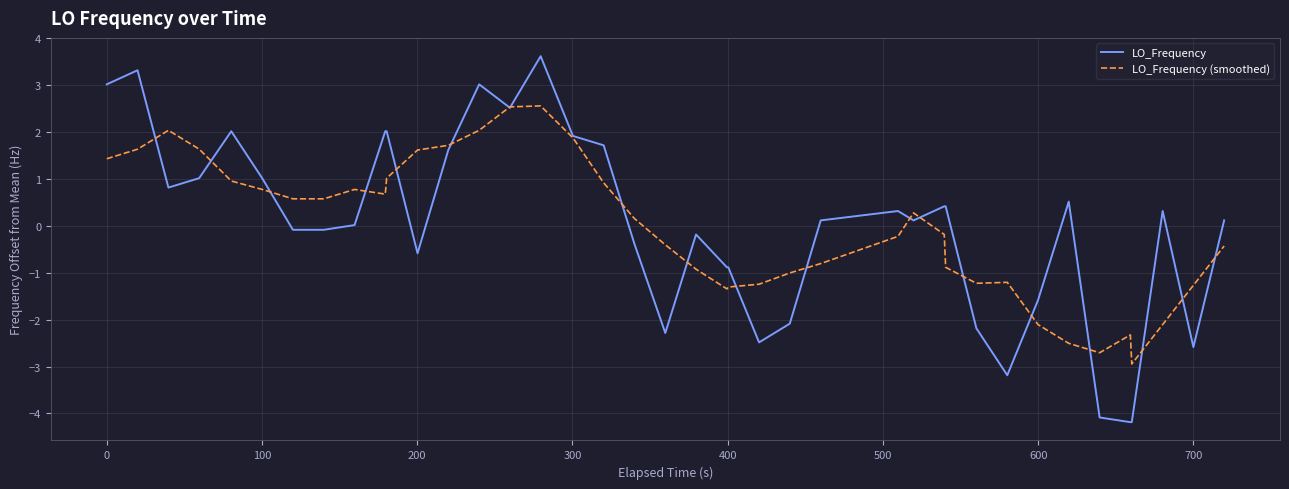

Does the chart display data point markers on the line(s)?

No